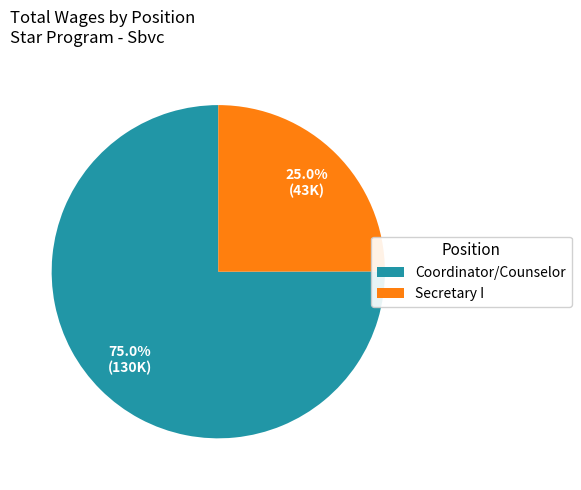

What percentage is the Secretary I slice, to the nearest percent?

25%